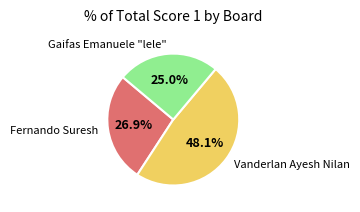

Rank the categories by value from lowest to highest.

Gaifas Emanuele "lele", Fernando Suresh, Vanderlan Ayesh Nilan